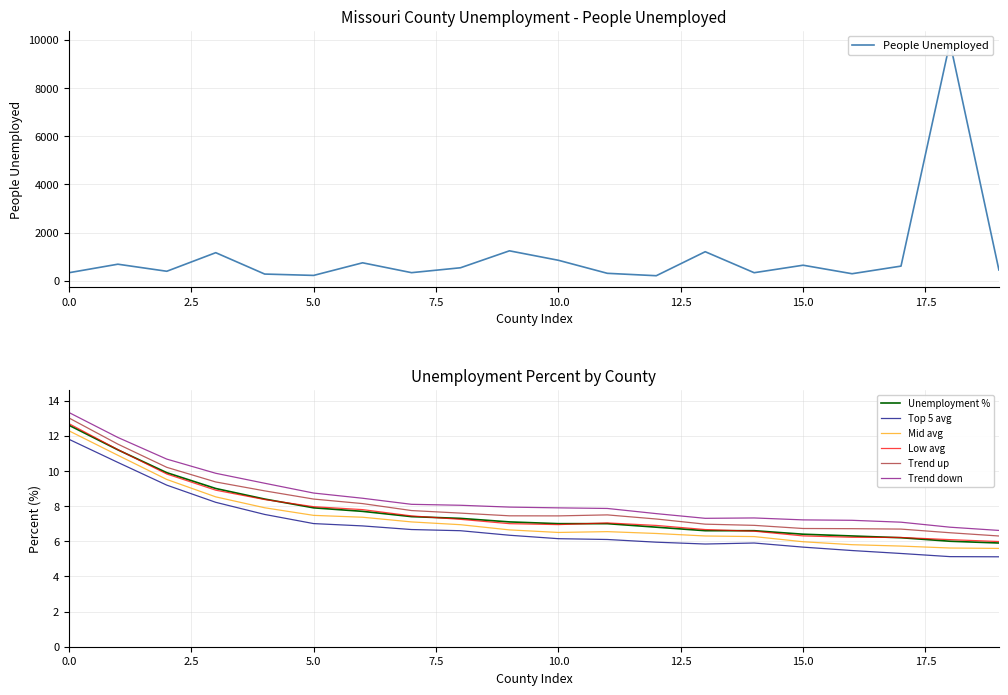

How many data points in People (Unemployed) are less than 542?

10